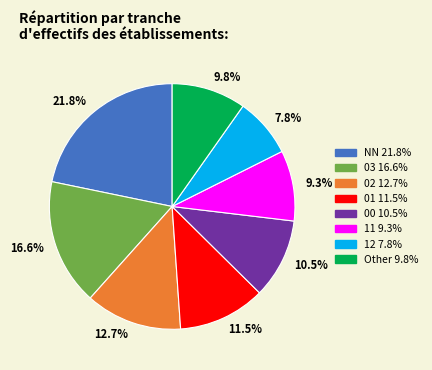

What percentage is NOT represented by 00?

89.5%